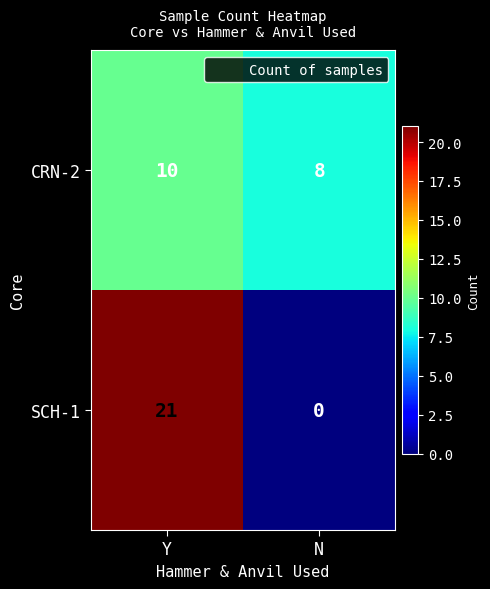

What is the difference between the highest and lowest values at Y?

11